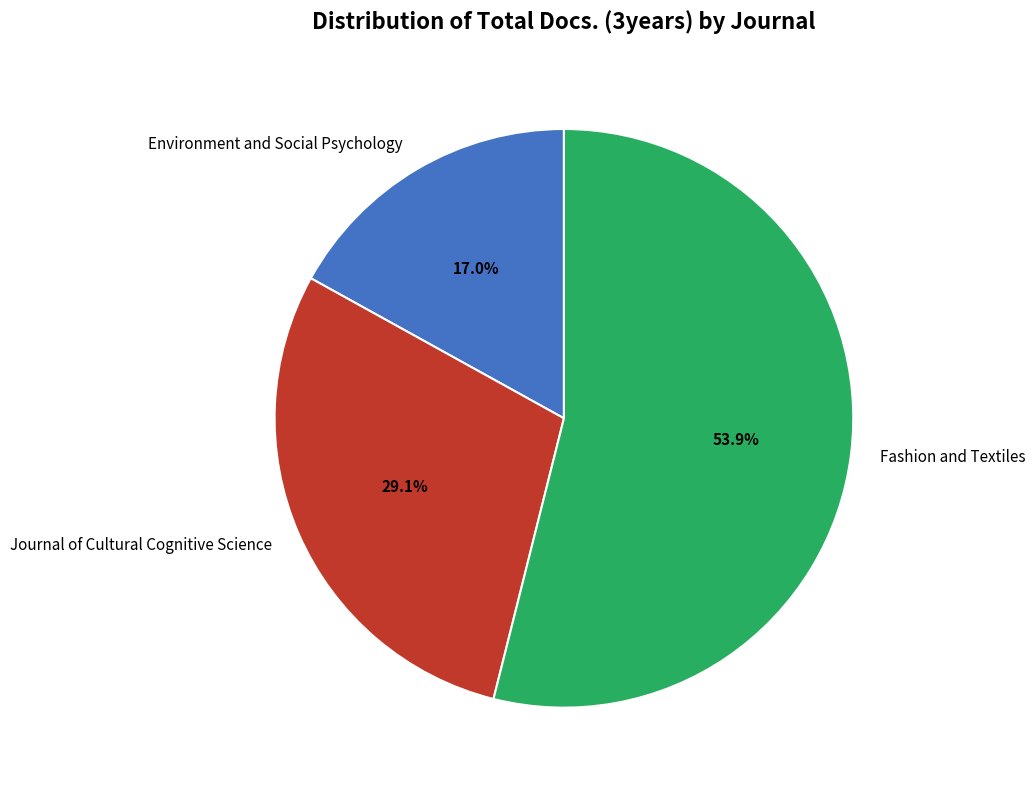

Count the number of slices in the pie.

3